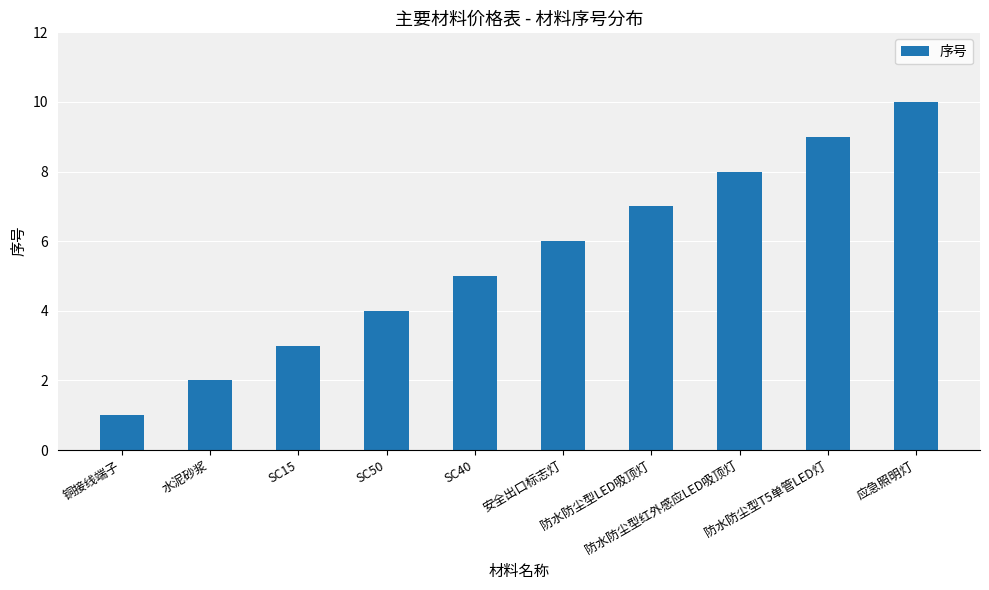

What is the label of the 3rd bar from the left?

SC15